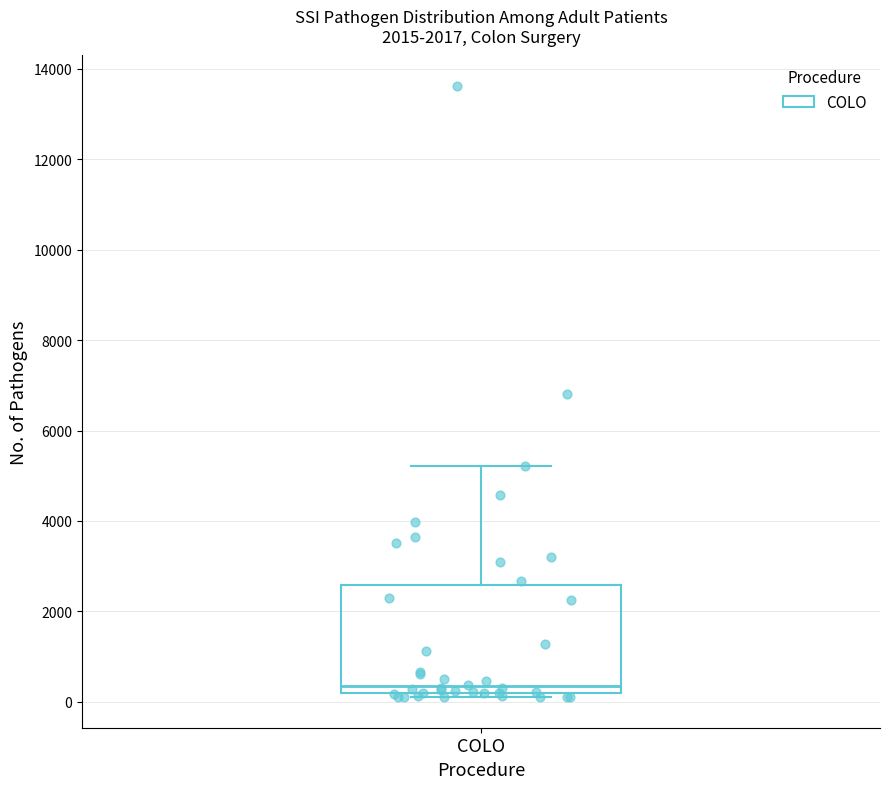

Read this box plot against the y-axis: the position of the median line, the range covered by the box, and the ends of both whiskers. The values are not printed on the chart, so give them approximately, as read against the axis.

median 400, box 200 to 2600, whiskers 200 (just below the box's lower edge) to 5200